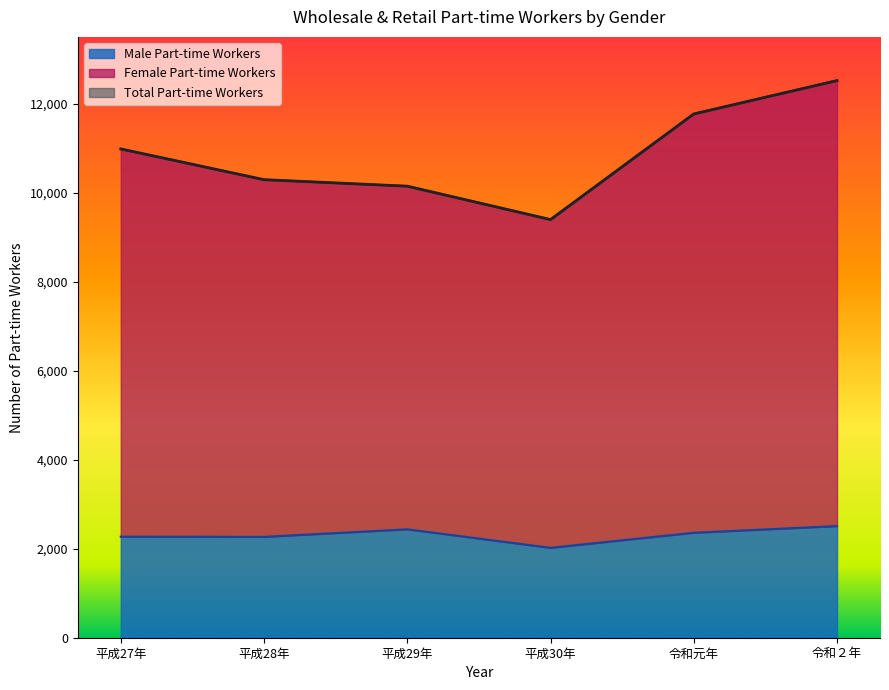

What value does the Total Part-time Workers series have at 平成29年, to the nearest 10?

10150